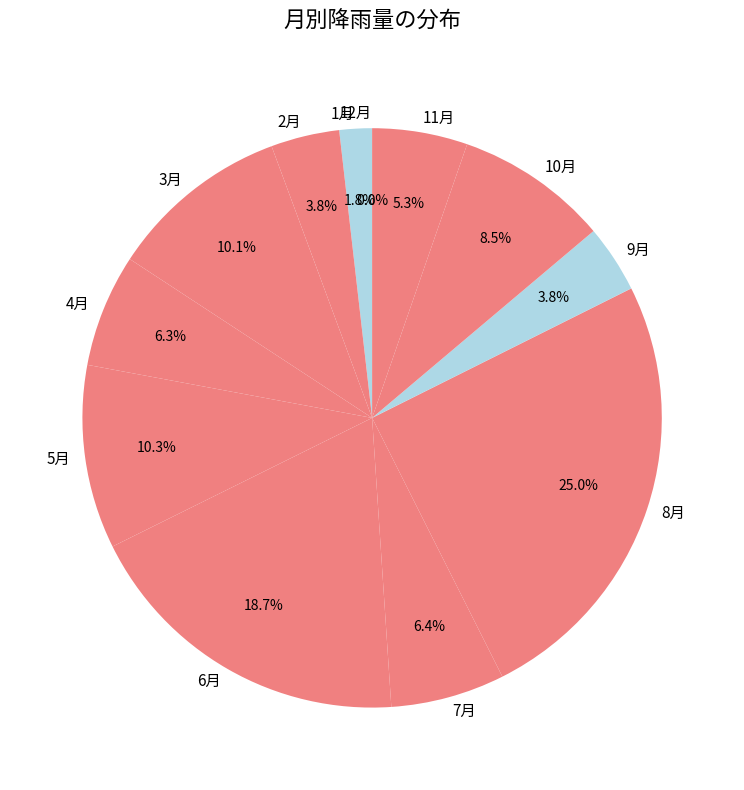

The 12月 slice represents 0% of the pie. True or false?

True